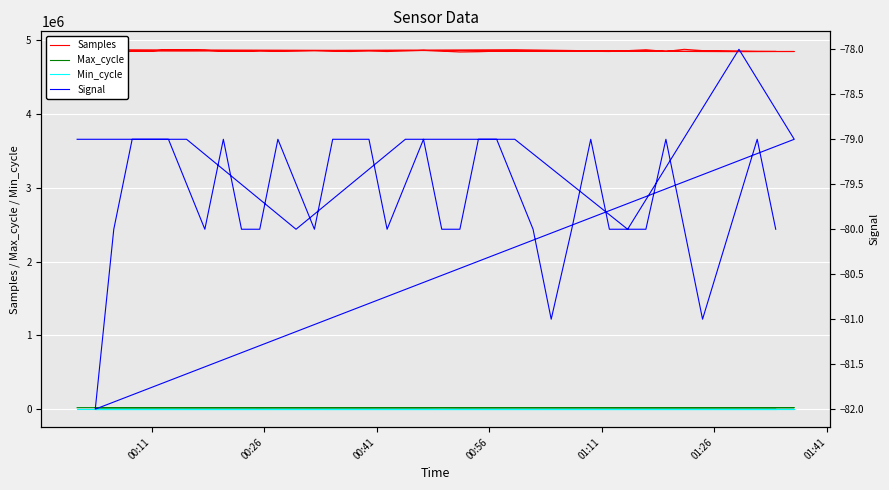

What is the maximum value for Min_cycle?

29